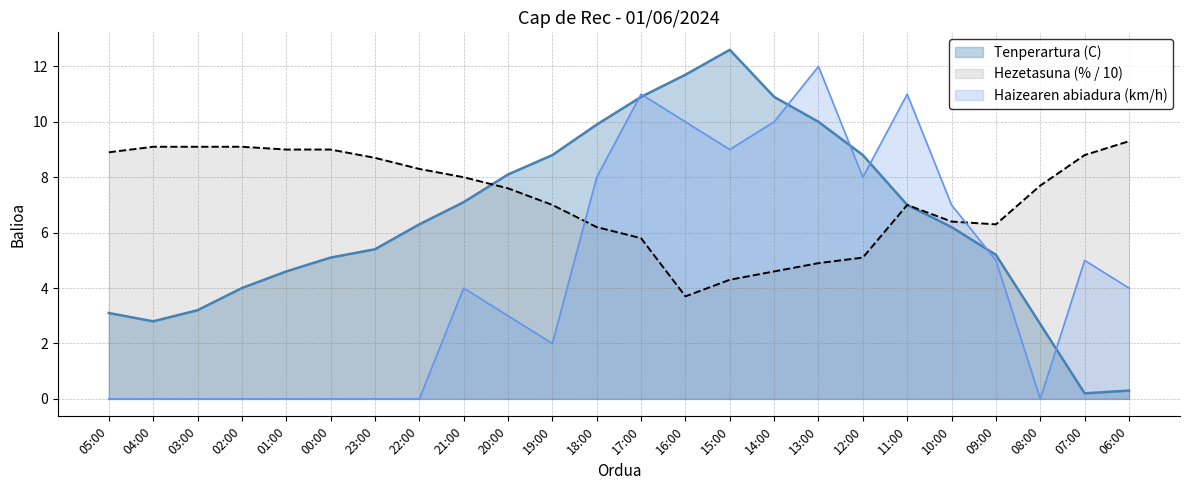

At how many categories does at least one series exceed 8?

20